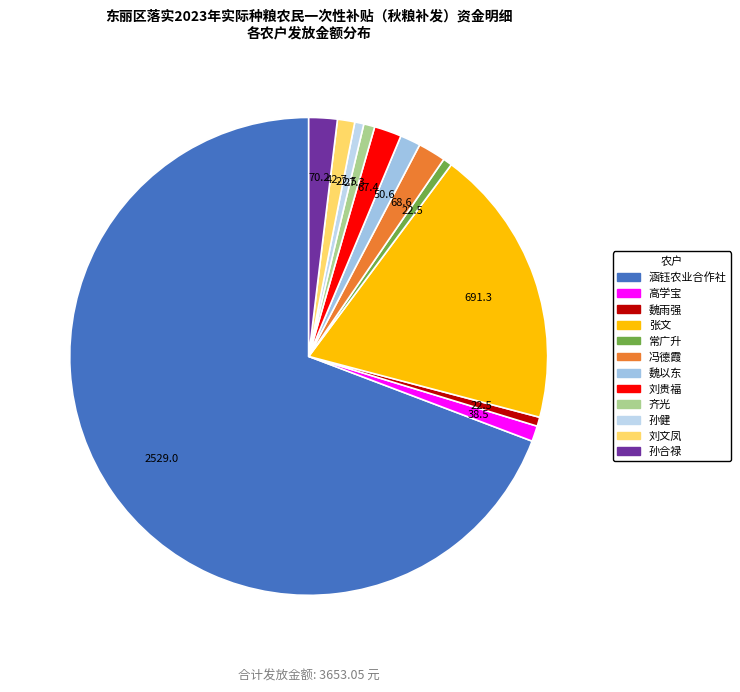

Count the number of slices in the pie.

12